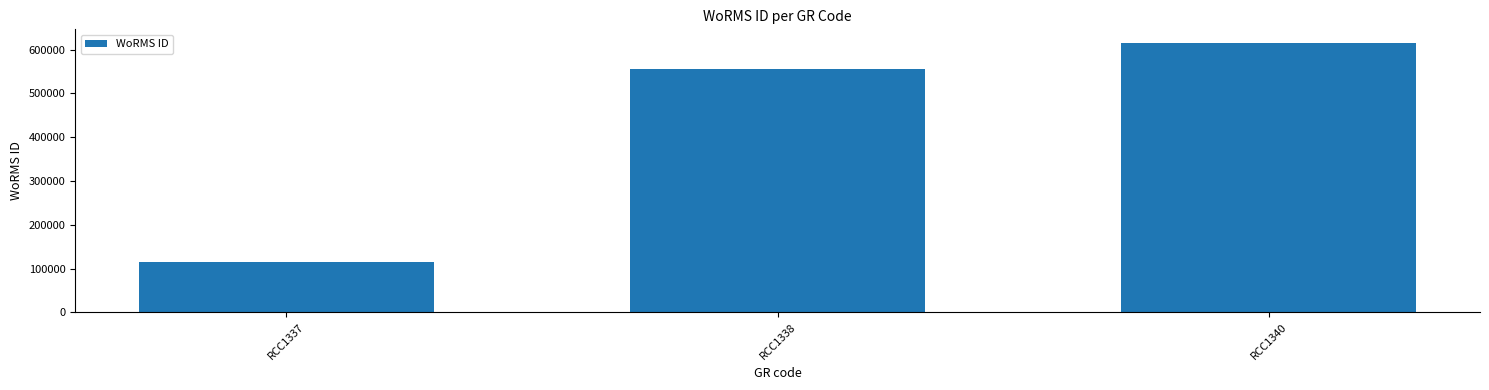

What is the sum of all values?

1286445